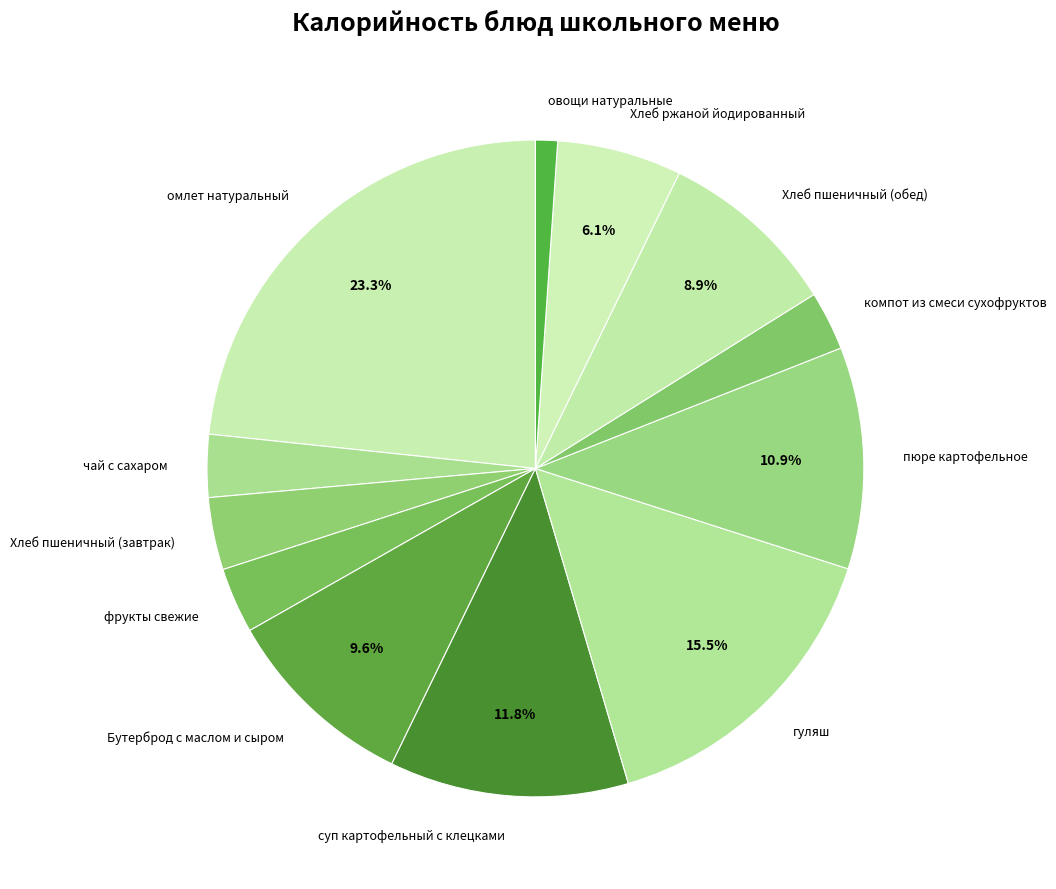

Approximately how many times larger is the value at суп картофельный с клецками compared to Бутерброд с маслом и сыром?

1.2